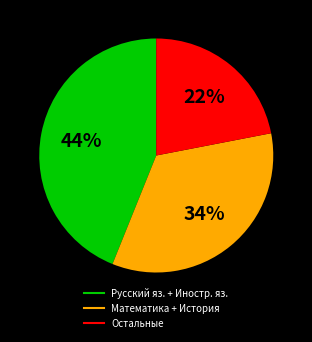

How many slices are in this pie chart?

3